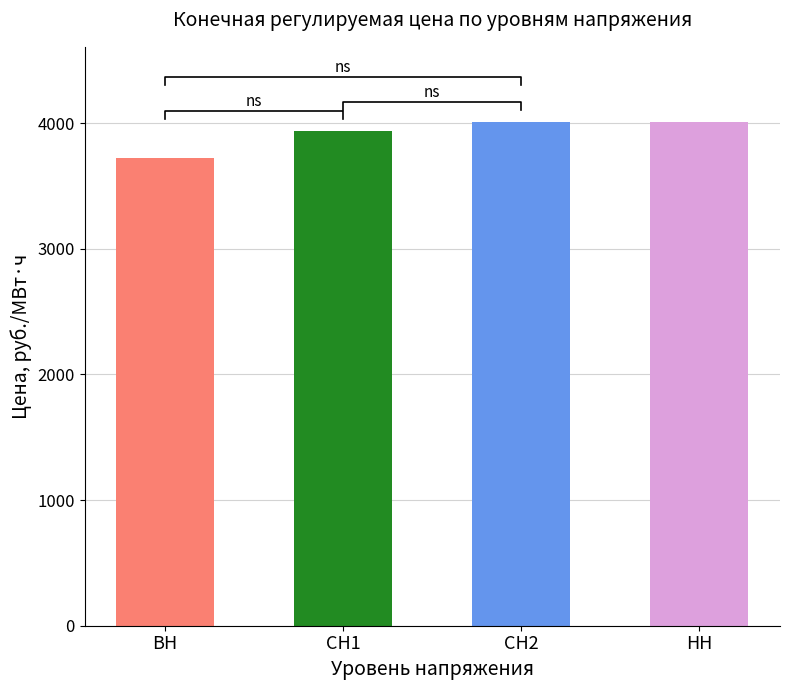

What is the sum of all values?

15674.3